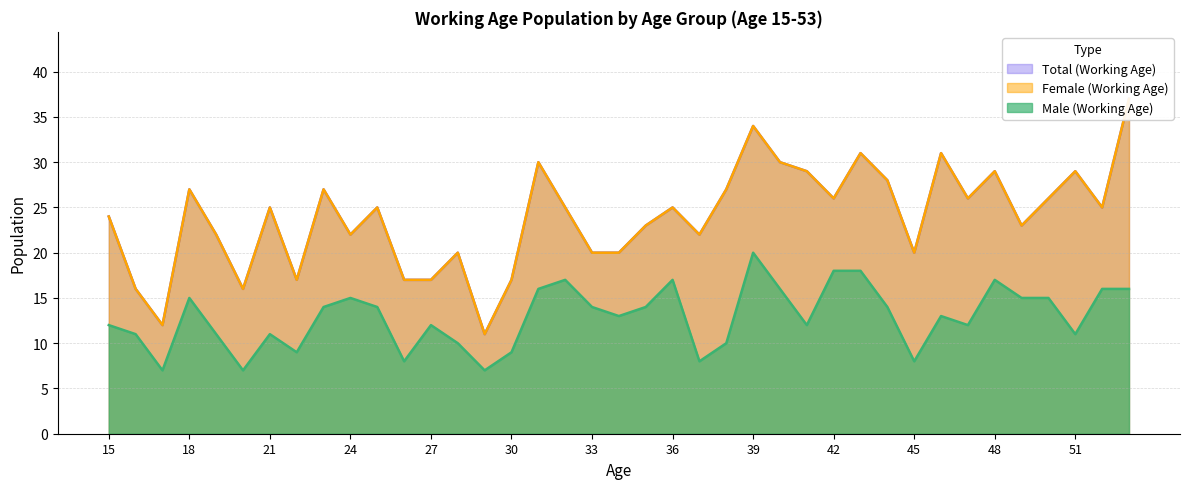

Is it true that Male (Working Age) equals 13 at 45?

False